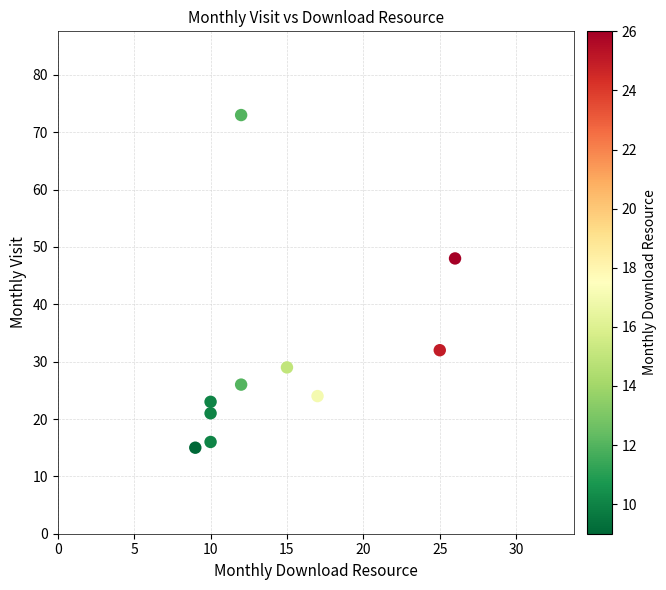

What Y value in the scatter plot is closest to 44?

48